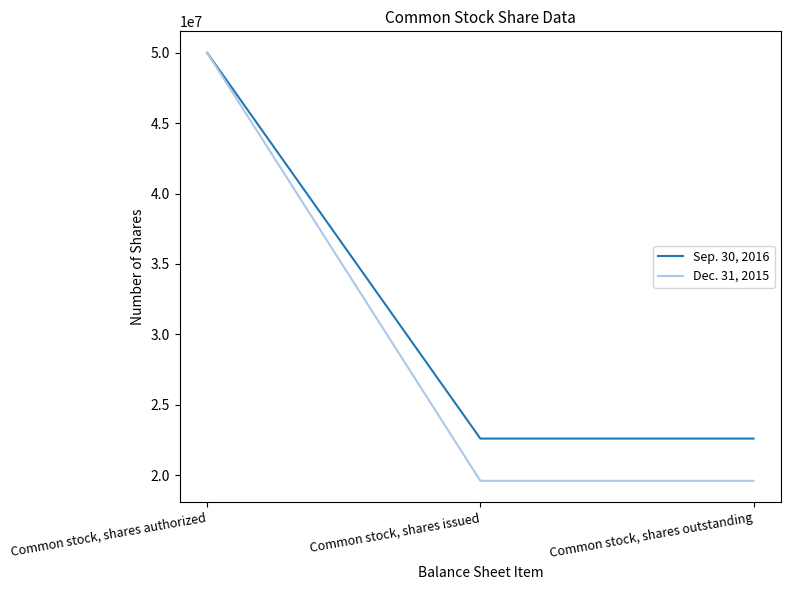

What is the total value across all series at Common stock, shares issued?

42207603